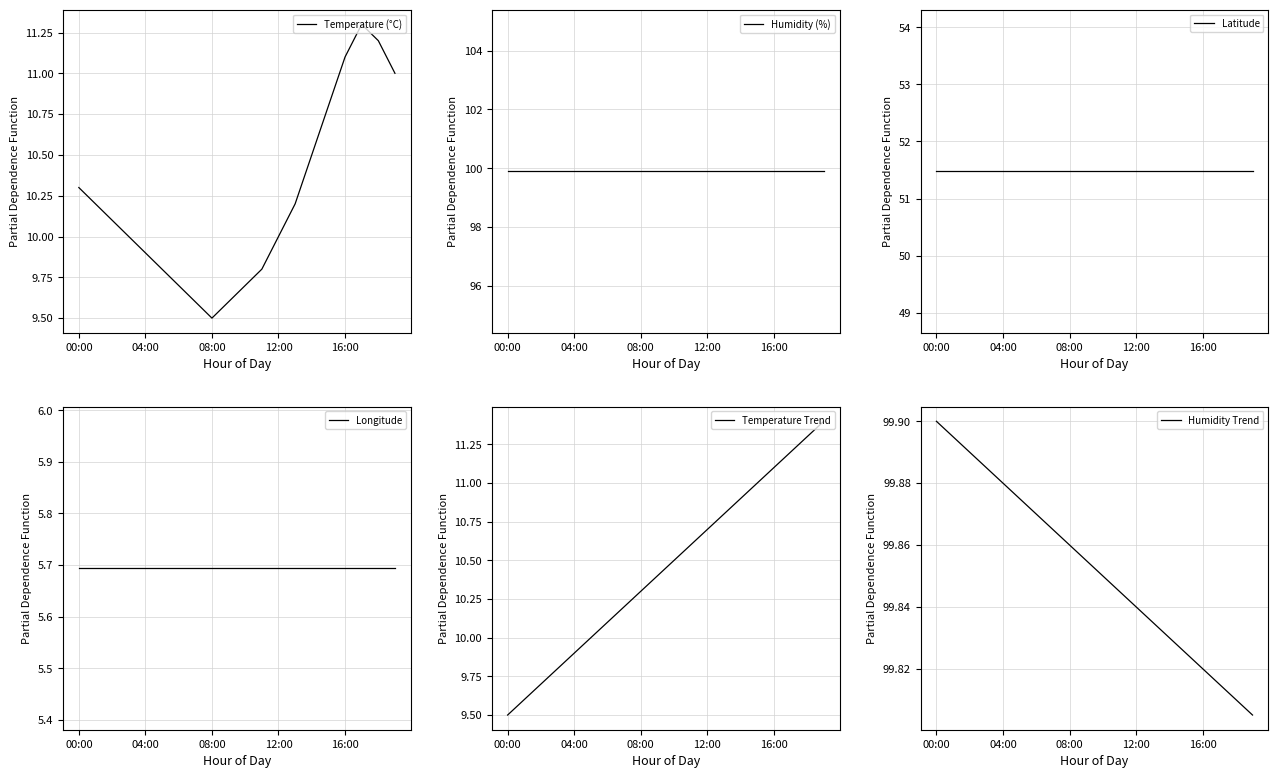

The value of Latitude at 17 is 51.5. True or false?

True